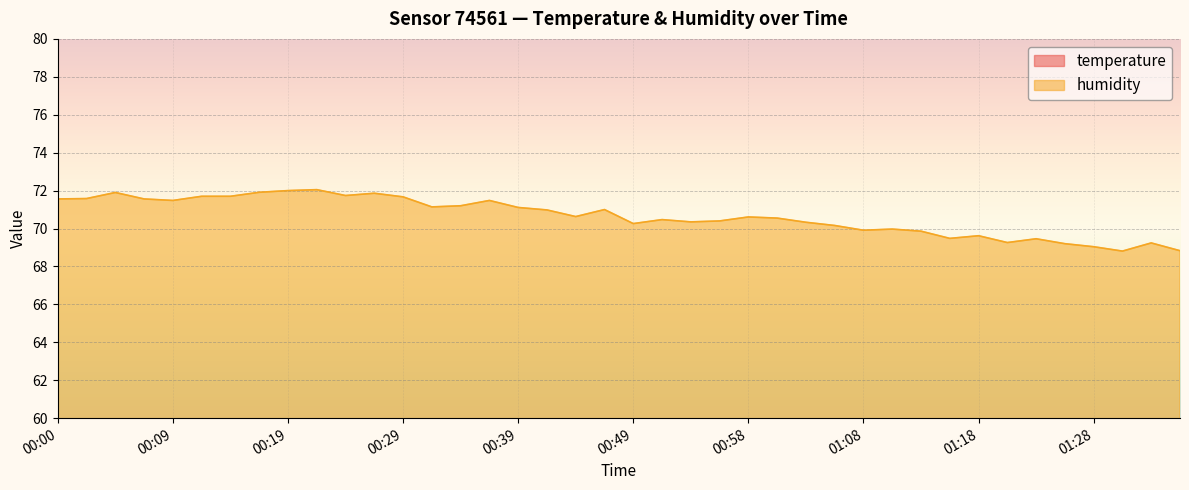

True or false: temperature and humidity cross at least once.

False